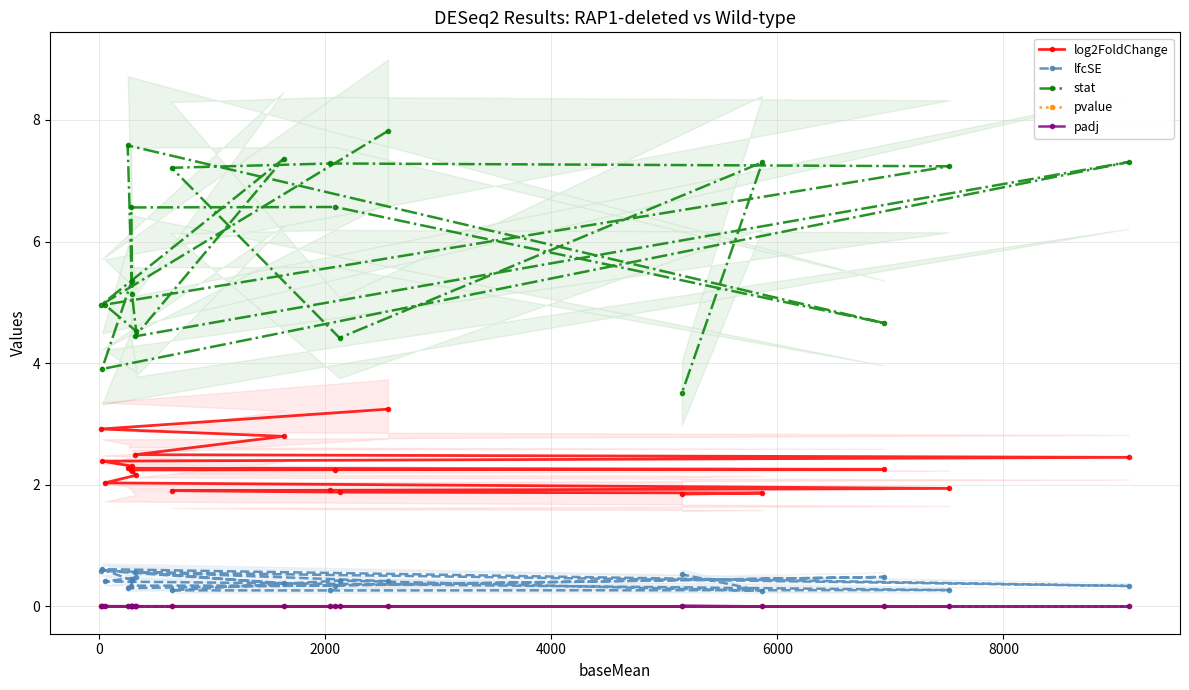

What is the highest value of the stat series?

7.8